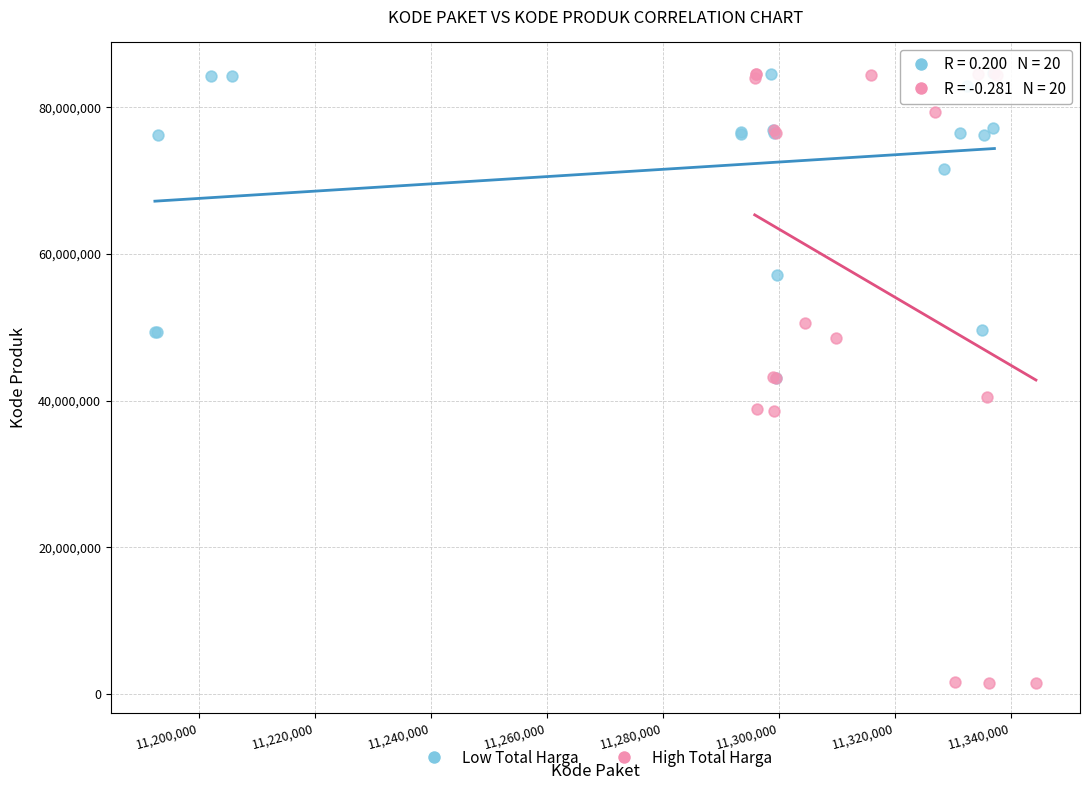

Which series reaches the minimum Y coordinate?

High Total Harga